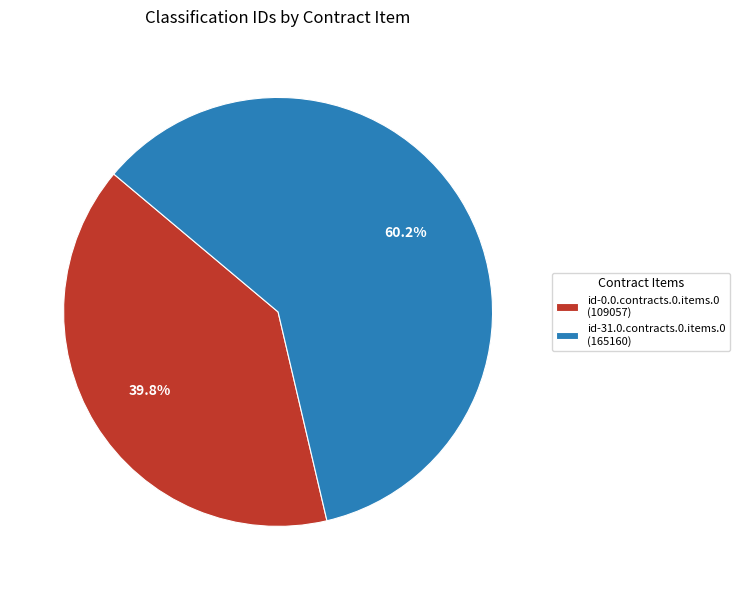

Which category has the biggest portion of the pie?

id-31.0.contracts.0.items.0